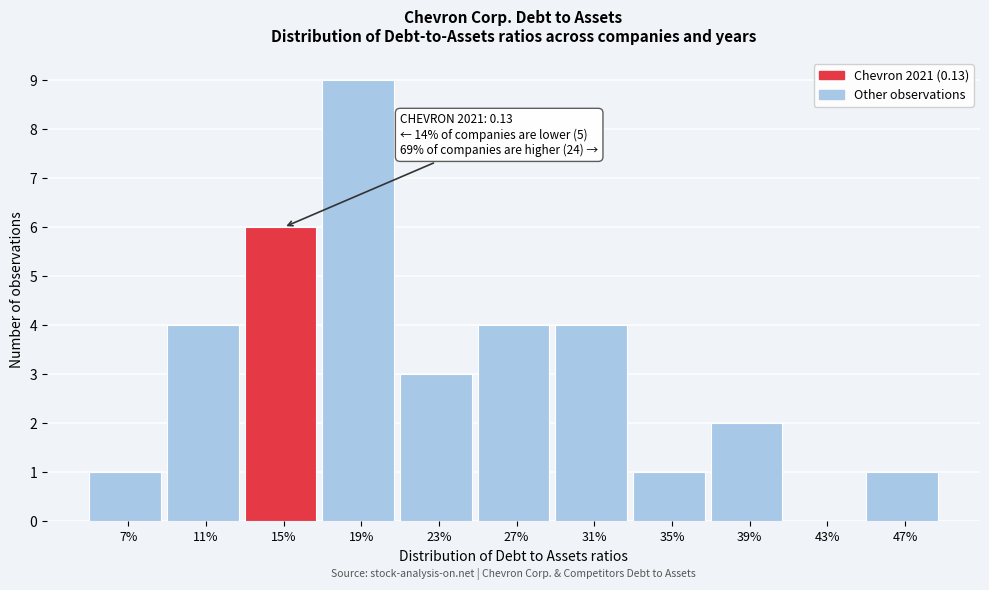

Reading right to left, transcribe all the data shown in this chart.

47%=1	43%=0	39%=2	35%=1	31%=4	27%=4	23%=3	19%=9	15%=6	11%=4	7%=1